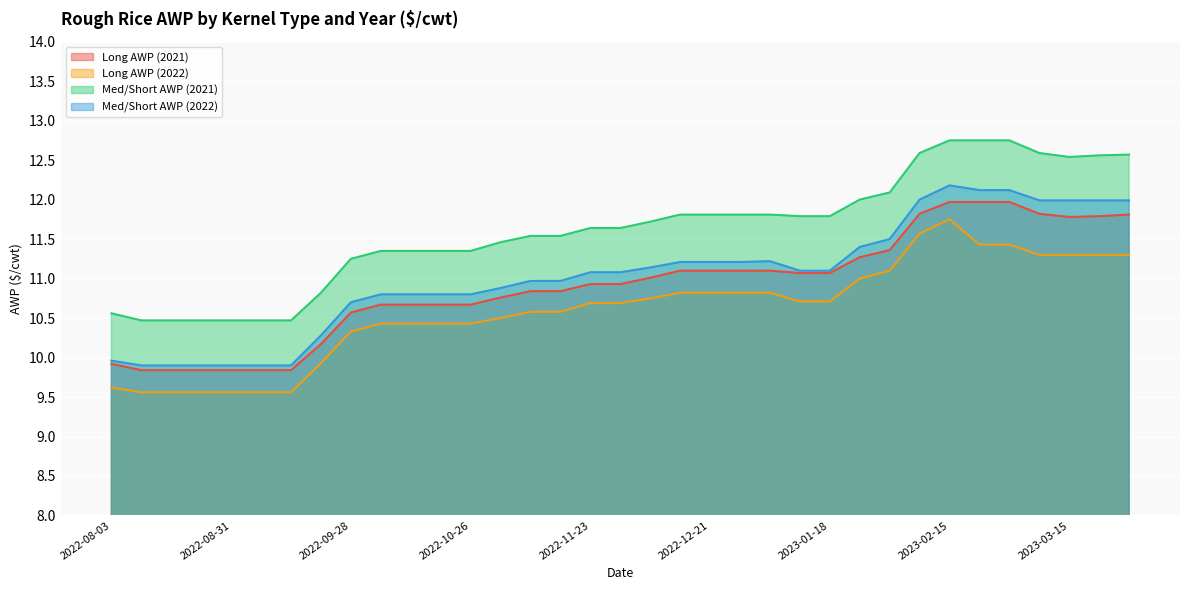

Count the number of categories in the chart.

35